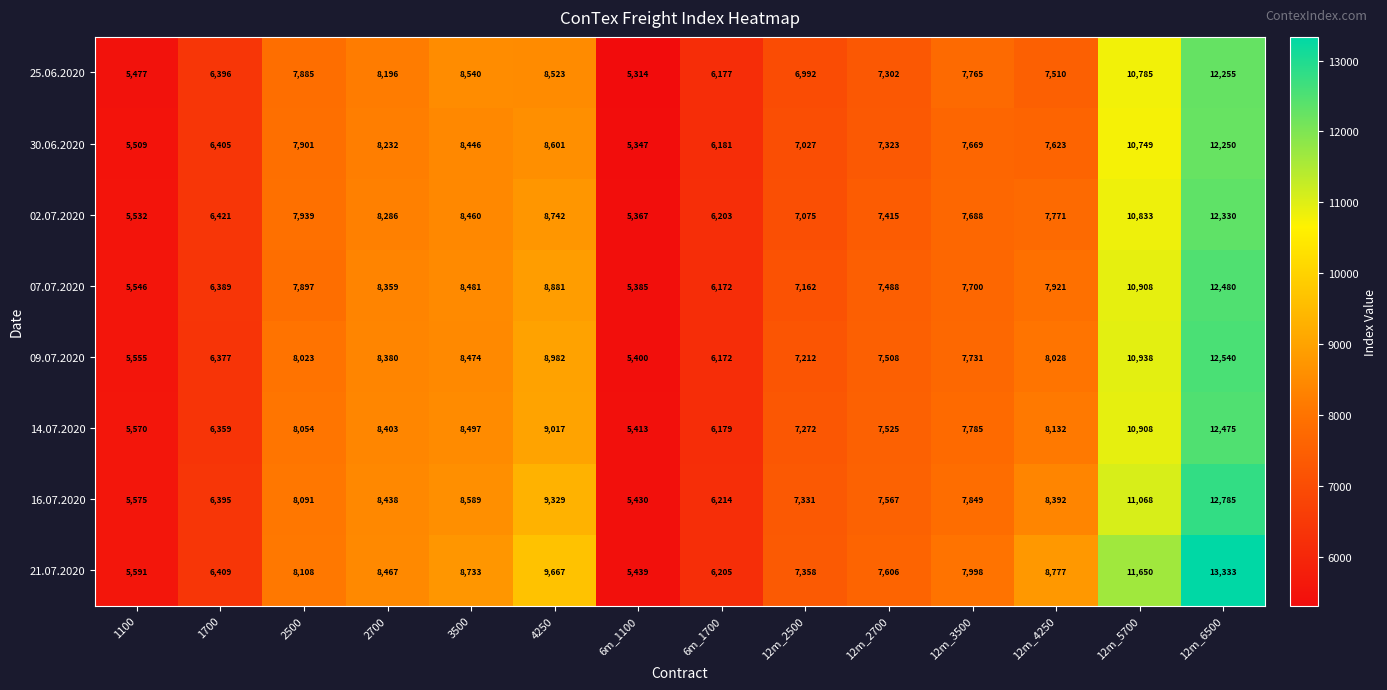

True or false: 09.07.2020 has a value of 8028 at 12m_4250.

True